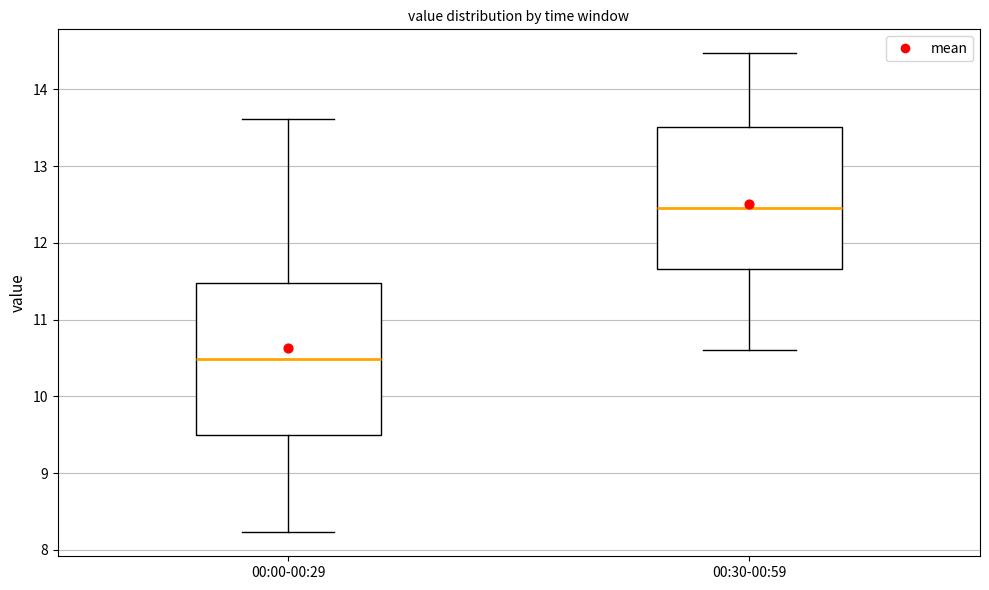

Reading left to right, transcribe this box plot: for each box, give where its median line is, the range the box spans, and where its two whiskers end, as read against the y-axis. The values are not printed on the chart, so give them approximately, as read against the axis.

00:00-00:29: median 10.5, box 9.5 to 11.5, whiskers 8.2 to 13.6
00:30-00:59: median 12.5, box 11.7 to 13.5, whiskers 10.6 to 14.5